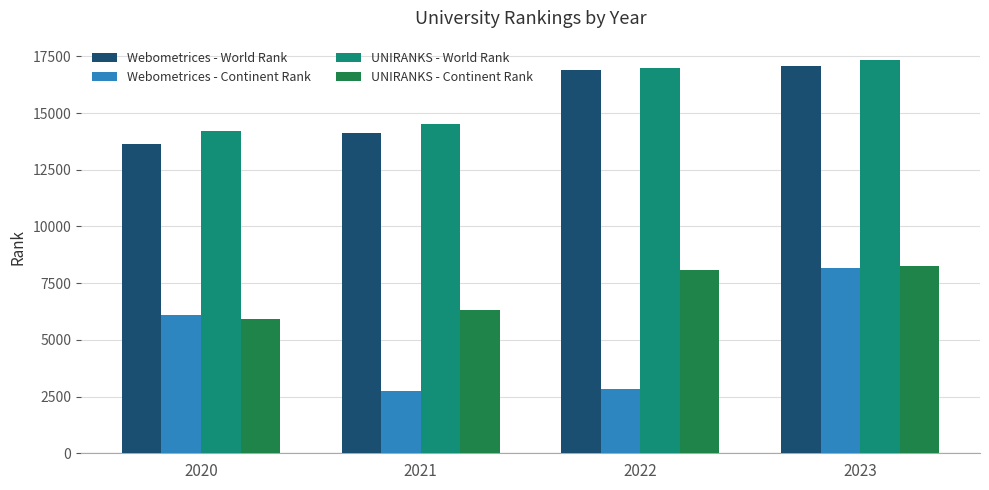

What is the value of the UNIRANKS - Continent Rank bar at the 3rd from the left?

8063